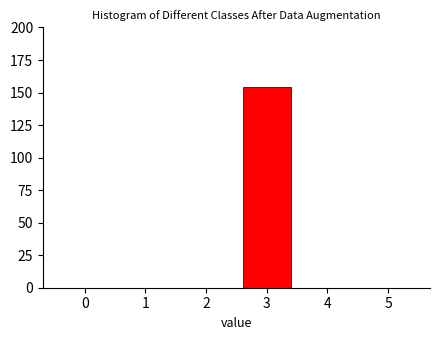

Reading right to left, list all the values displayed in this chart.

5=0	4=0	3=154	2=0	1=0	0=0